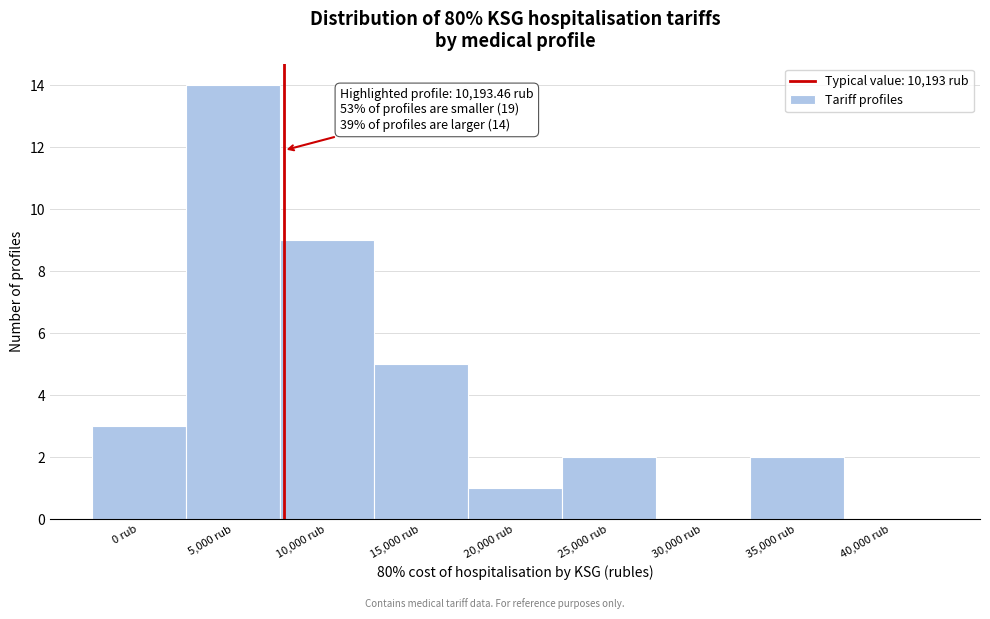

Reading right to left, what are all the values shown in this chart?

40,000 rub=0	35,000 rub=2	30,000 rub=0	25,000 rub=2	20,000 rub=1	15,000 rub=5	10,000 rub=9	5,000 rub=14	0 rub=3